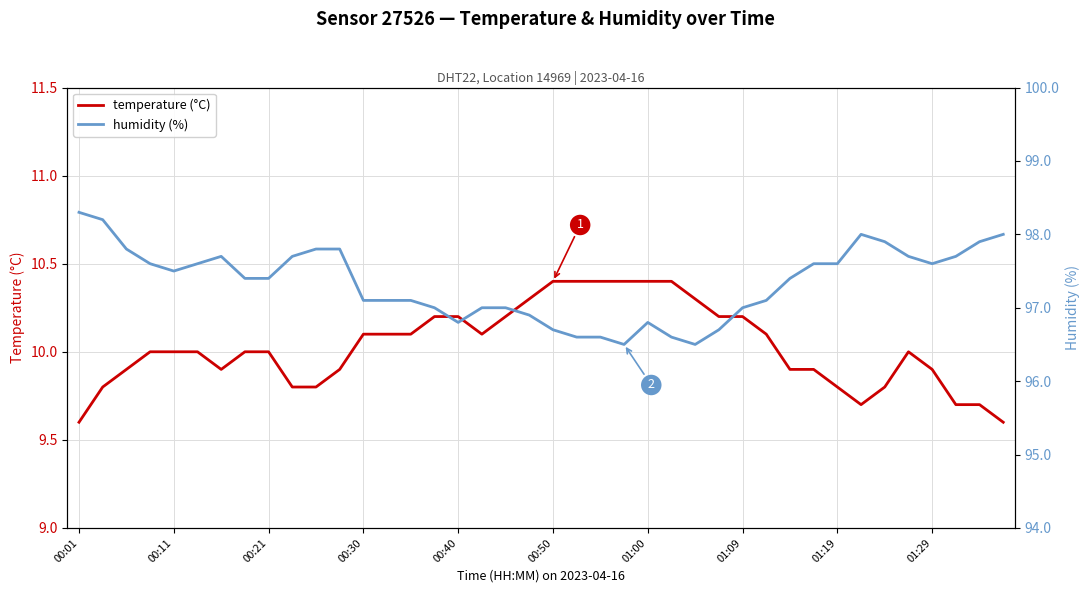

Does the chart display data point markers on the line(s)?

No